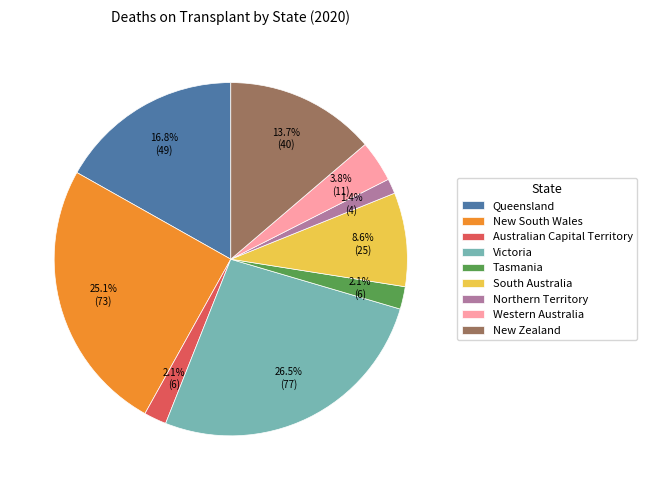

To the nearest percent, what is the average slice percentage?

11%